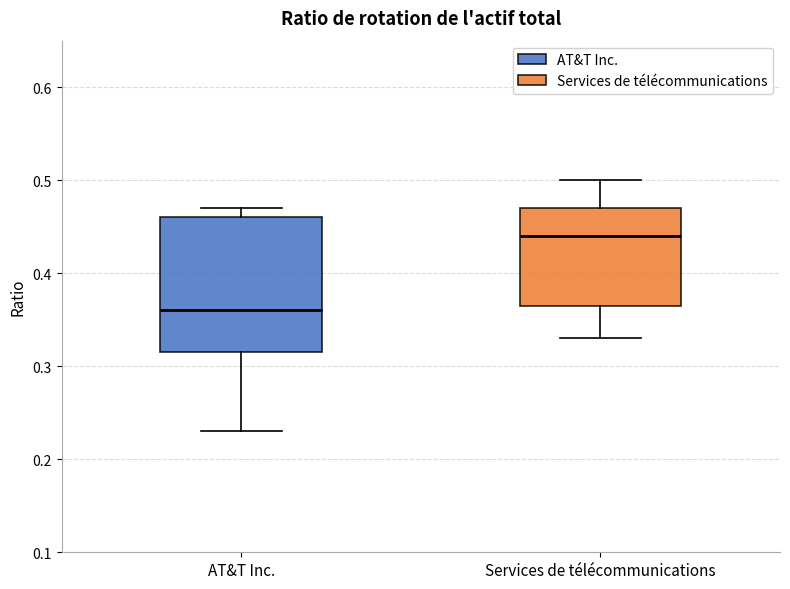

Reading left to right, transcribe this box plot: for each box, give where its median line is, the range the box spans, and where its two whiskers end, as read against the y-axis. The values are not printed on the chart, so give them approximately, as read against the axis.

AT&T Inc.: median 0.36, box 0.32 to 0.46, whiskers 0.23 to 0.47
Services de télécommunications: median 0.44, box 0.37 to 0.47, whiskers 0.33 to 0.50